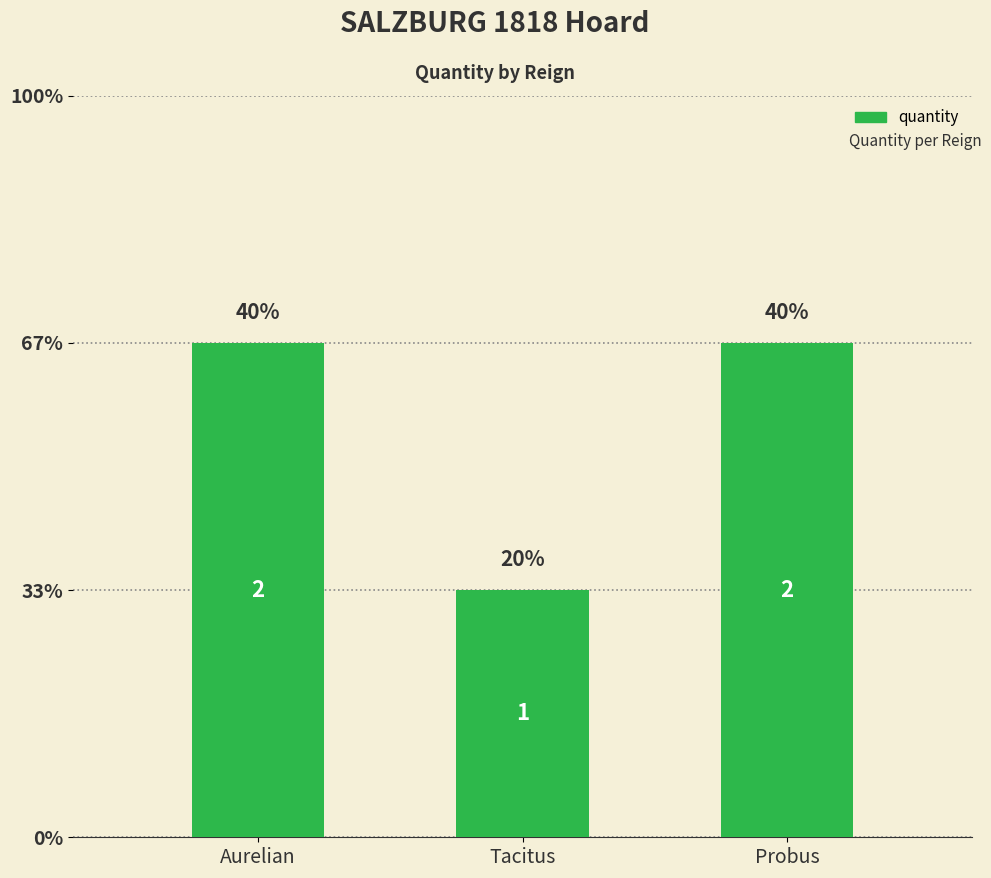

What is the difference between the values at Tacitus and Probus?

1